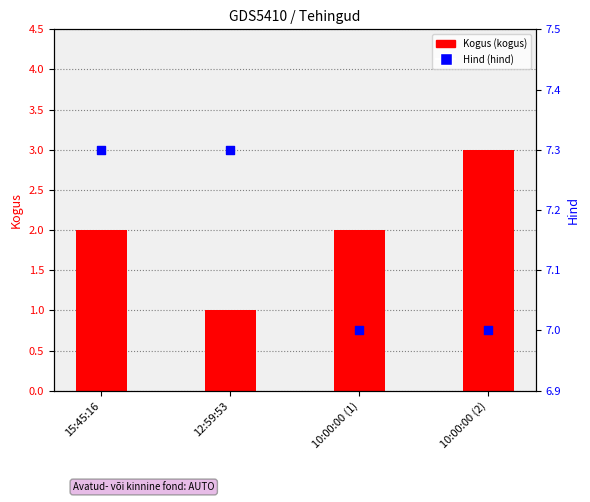

At which category is the sum across all series the highest?

10:00:00 (2)